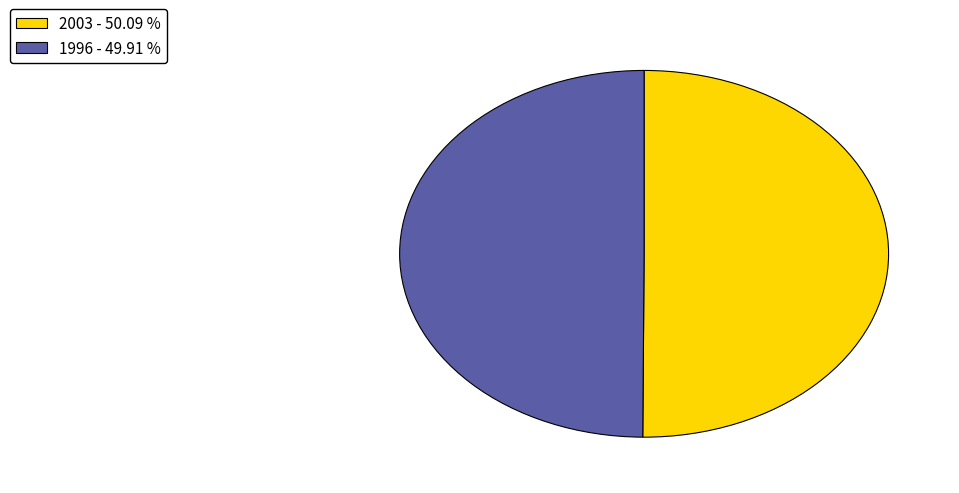

Approximately how many times larger is the value at 1996 - 49.91 % compared to 2003 - 50.09 %?

1.0